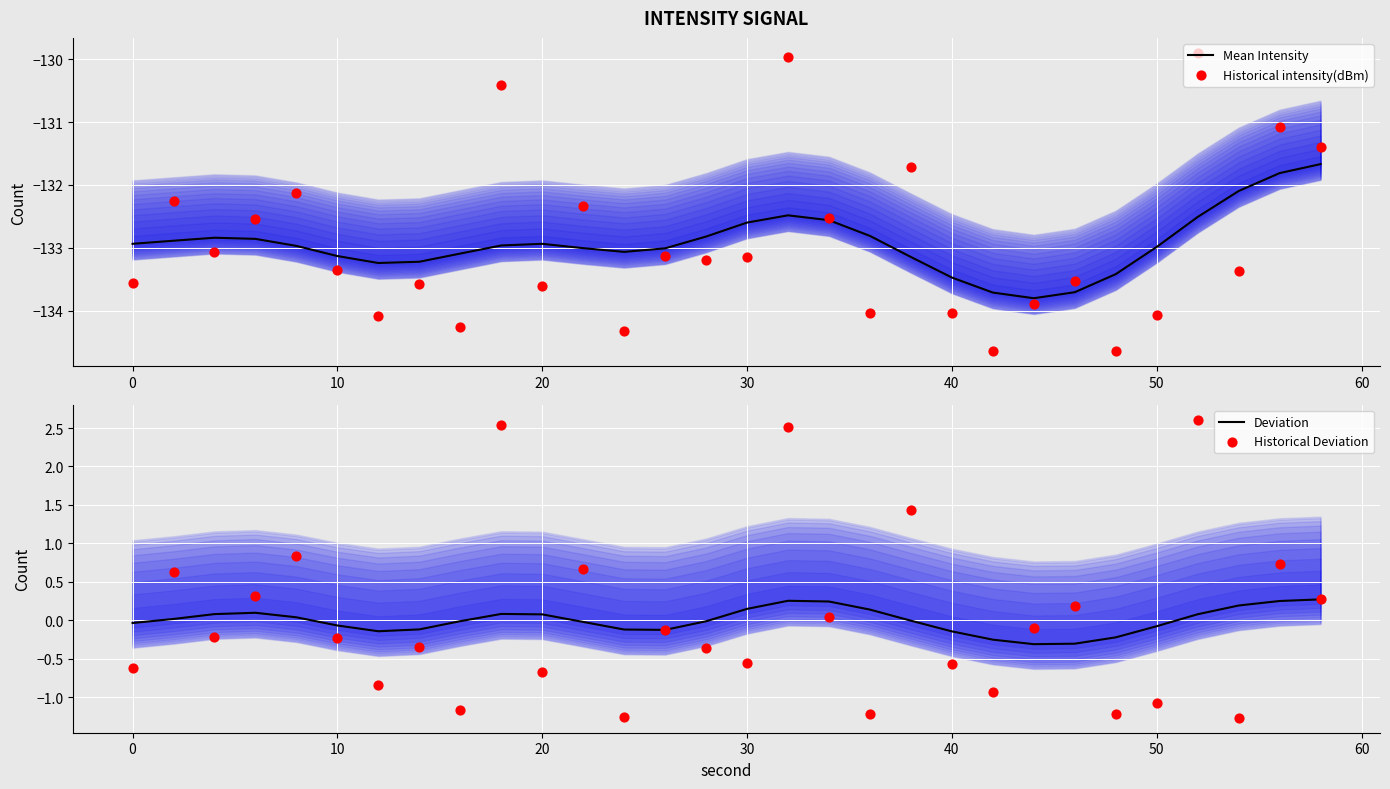

Is the value of Historical intensity(dBm) at 28 greater than the value of Deviation at 25?

No